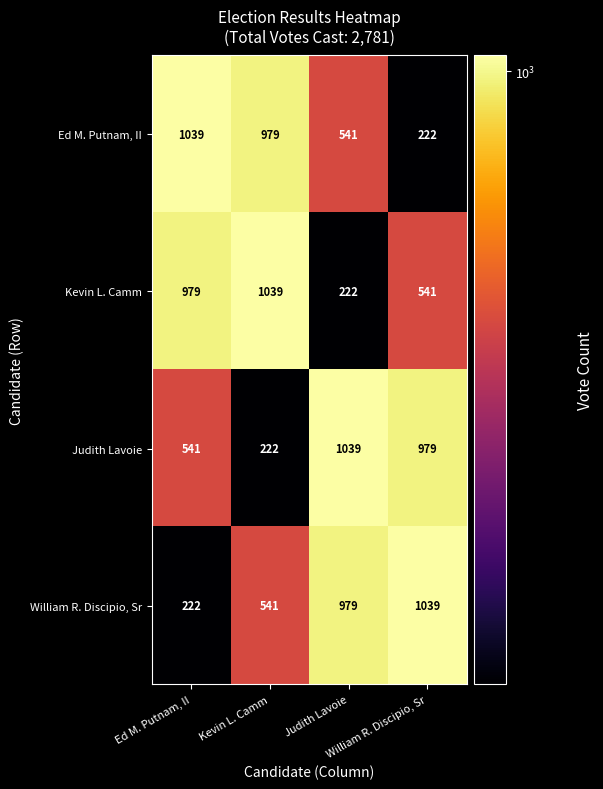

What is the smallest value displayed?

222